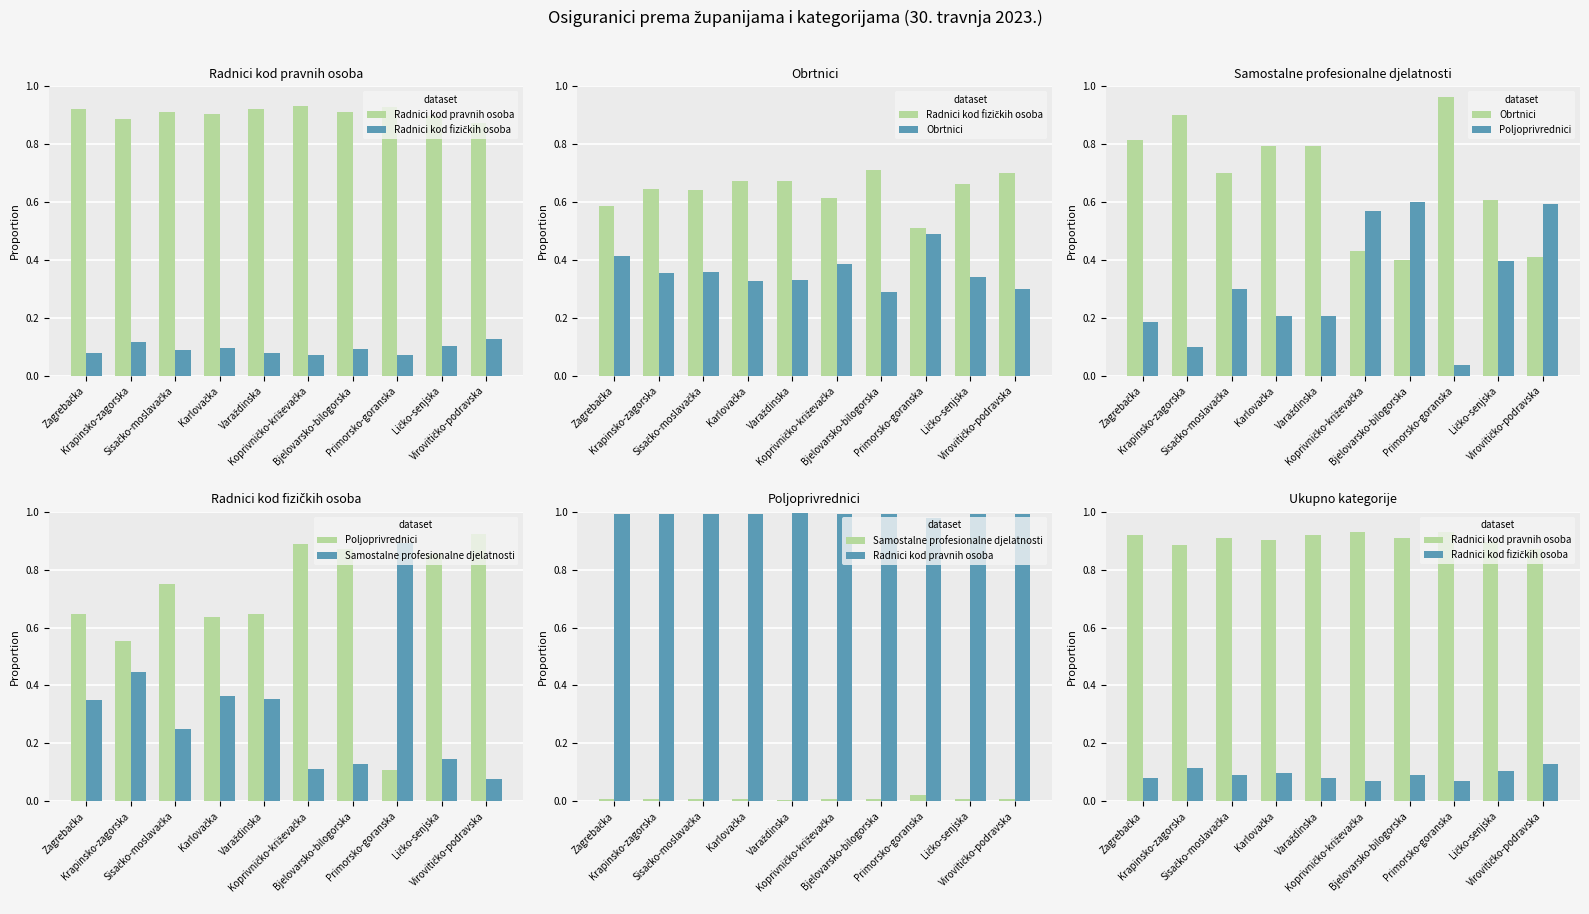

The Poljoprivrednici series shows 0.7 at Sisačko-moslavačka. True or false?

True